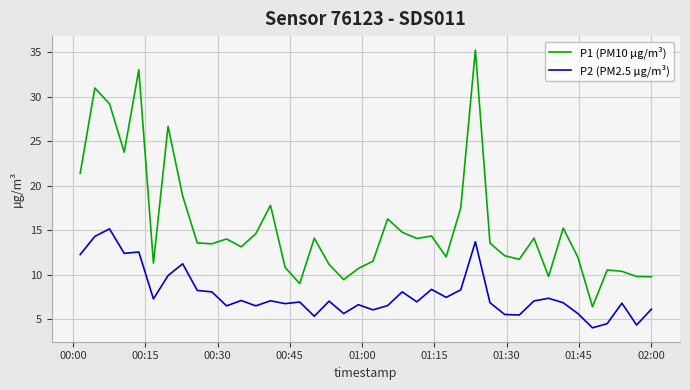

Which series has the largest total across all categories?

P1 (PM10 µg/m³)